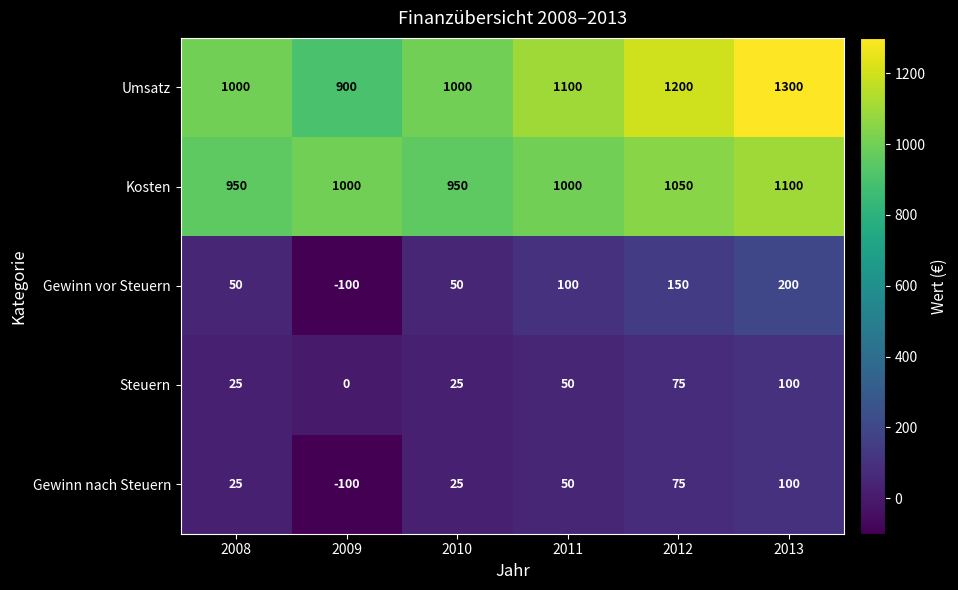

The value of Umsatz at 2010 is 1000. True or false?

True